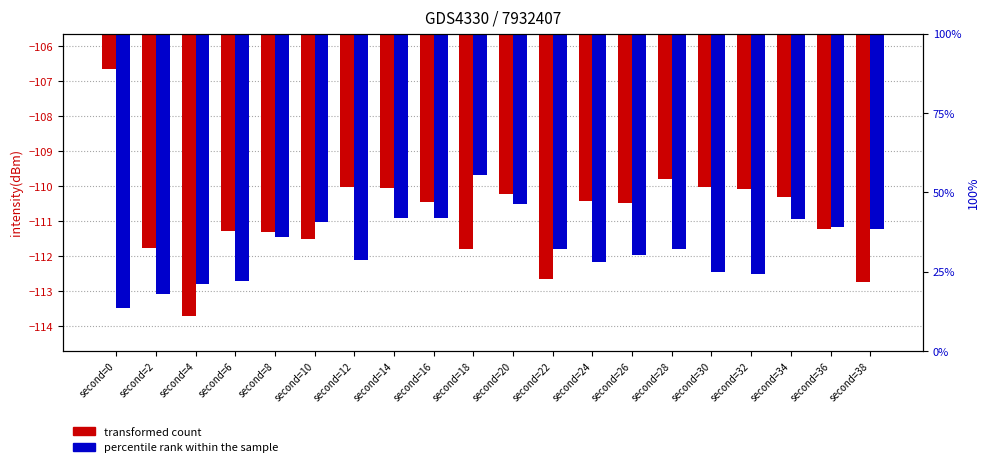

Reading right to left, extract all data points from this chart.

transformed count: second=38=-112.7	second=36=-111.2	second=34=-110.3	second=32=-110.1	second=30=-110.0	second=28=-109.8	second=26=-110.5	second=24=-110.4	second=22=-112.7	second=20=-110.2	second=18=-111.8	second=16=-110.5	second=14=-110.1	second=12=-110.0	second=10=-111.5	second=8=-111.3	second=6=-111.3	second=4=-113.7	second=2=-111.7	second=0=-106.6
percentile rank within the sample: second=38=-111.2	second=36=-111.1	second=34=-110.9	second=32=-112.5	second=30=-112.4	second=28=-111.8	second=26=-112.0	second=24=-112.2	second=22=-111.8	second=20=-110.5	second=18=-109.7	second=16=-110.9	second=14=-110.9	second=12=-112.1	second=10=-111.0	second=8=-111.5	second=6=-112.7	second=4=-112.8	second=2=-113.1	second=0=-113.5